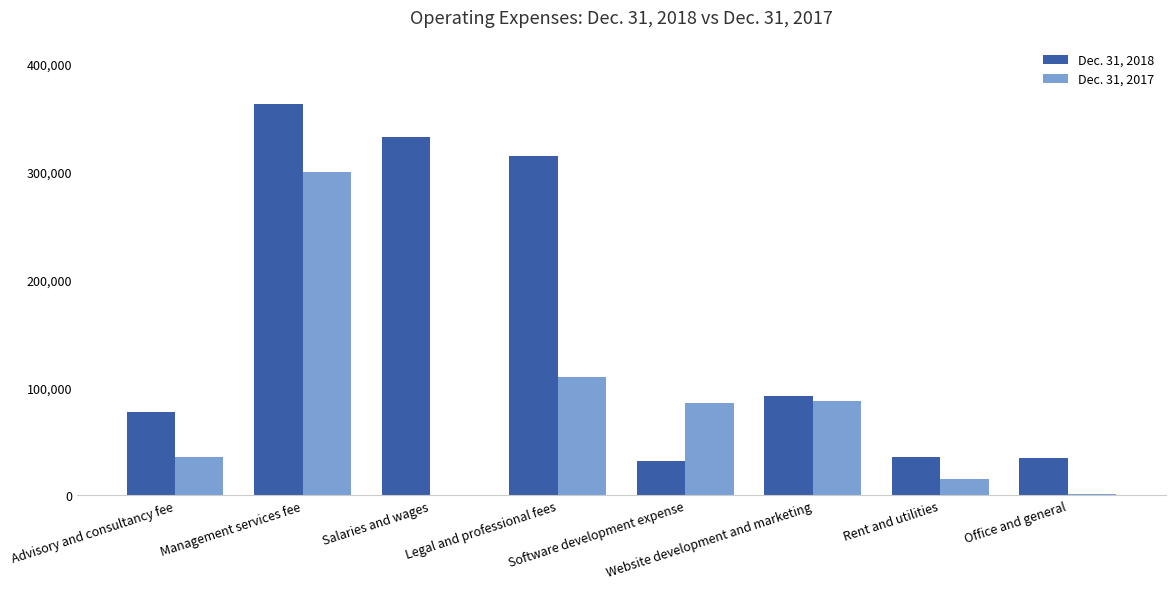

List the series in order of their peak value, lowest first.

Dec. 31, 2017, Dec. 31, 2018